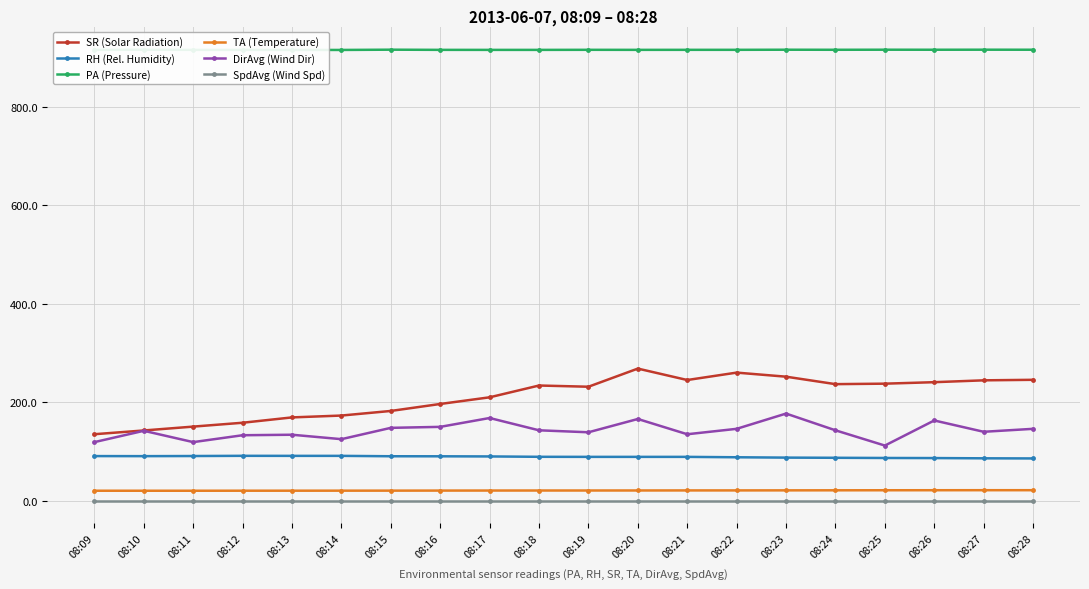

True or false: RH (Rel. Humidity) and SpdAvg (Wind Spd) intersect in this chart.

False